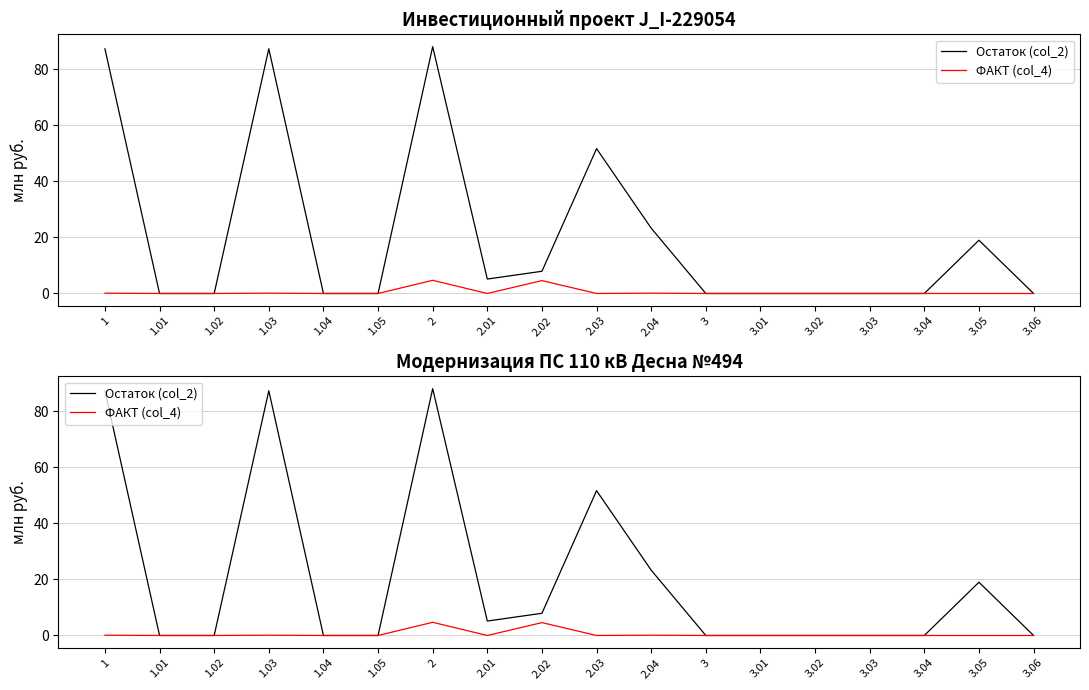

True or false: ФАКТ (col_4) and Остаток (col_2) intersect in this chart.

False